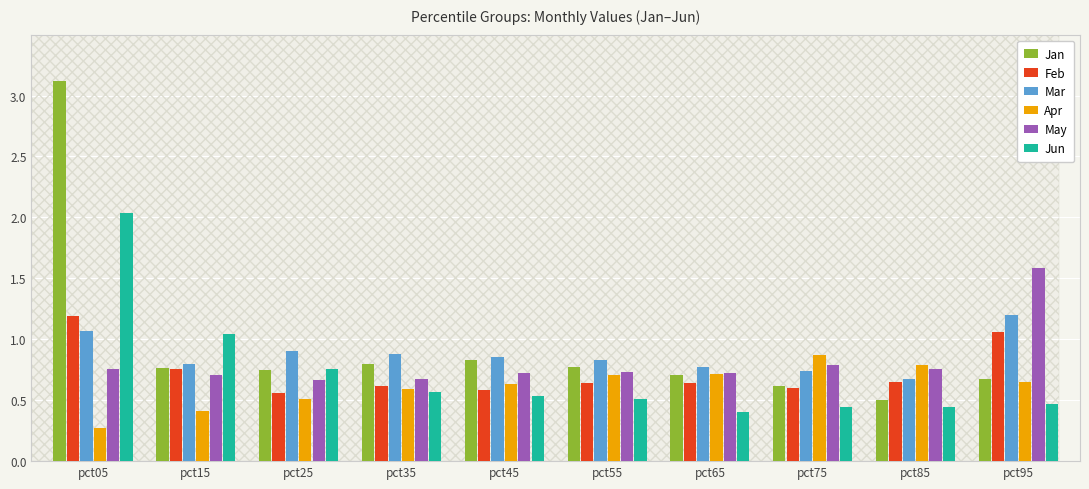

Where is Jan nearest to the value 1?

pct45